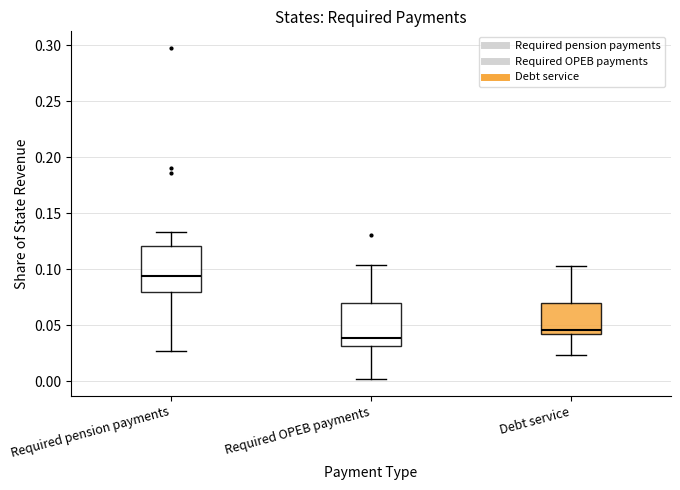

Which box's median line is the highest?

Required pension payments